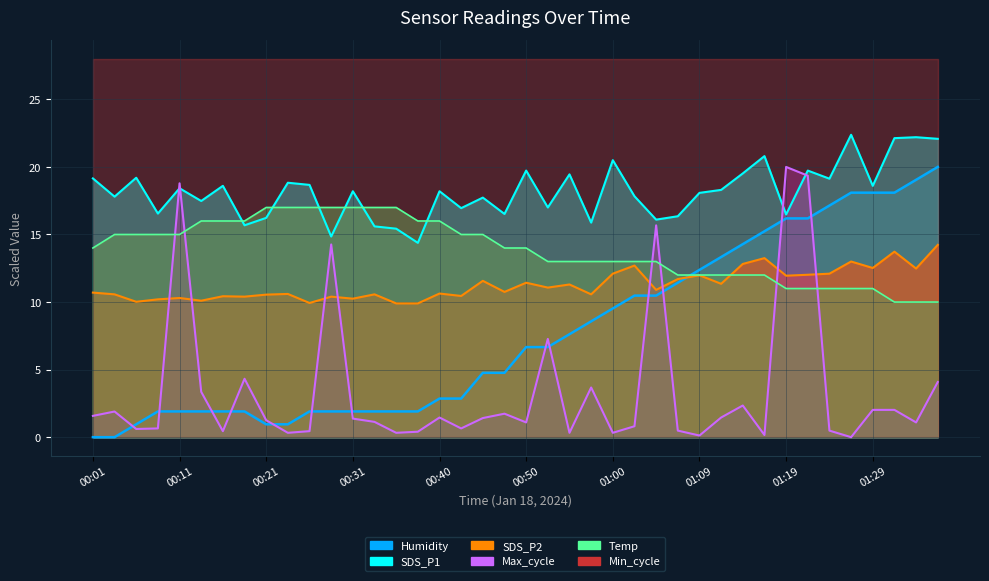

List the labels in order of Humidity value, smallest first.

00:01, 00:04, 00:06, 00:21, 00:23, 00:09, 00:11, 00:14, 00:16, 00:18, 00:26, 00:28, 00:31, 00:33, 00:35, 00:38, 00:40, 00:43, 00:45, 00:47, 00:50, 00:52, 00:55, 00:57, 01:00, 01:02, 01:04, 01:07, 01:09, 01:12, 01:14, 01:17, 01:19, 01:21, 01:24, 01:26, 01:29, 01:31, 01:34, 01:36